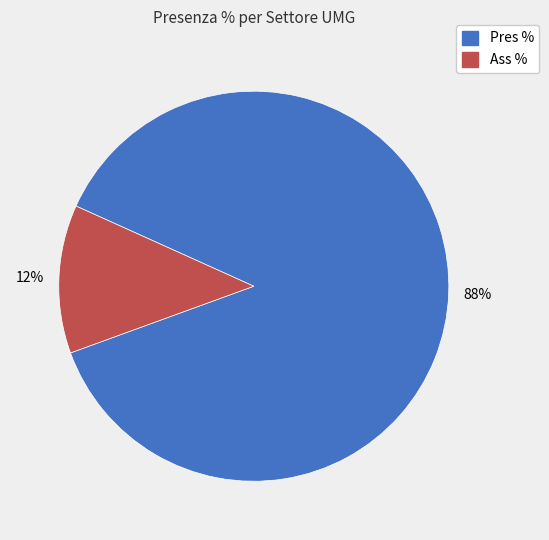

To the nearest percent, what is the average slice percentage?

50%